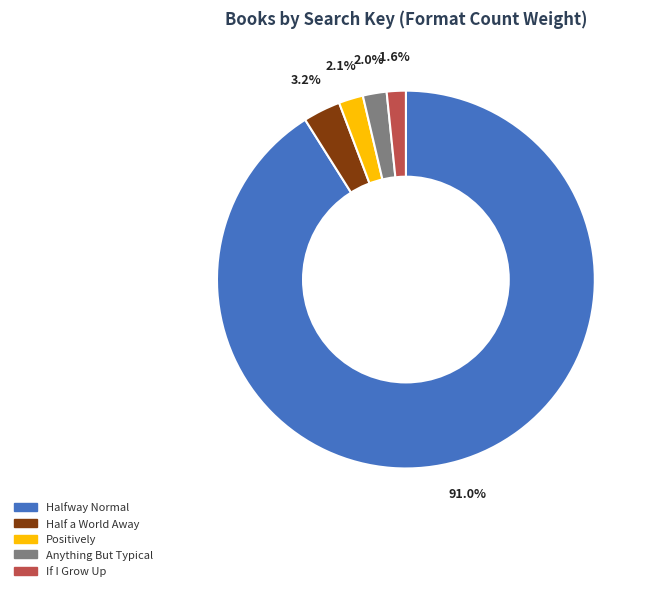

What is the total percentage of Half a World Away and If I Grow Up?

4.8%